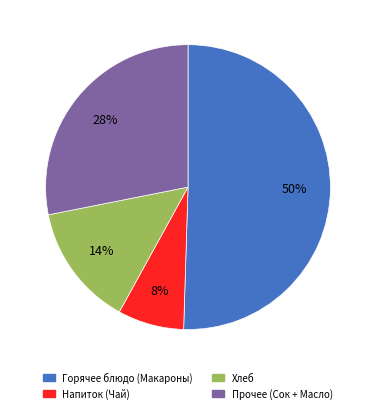

To the nearest percent, what is the average slice percentage?

25%